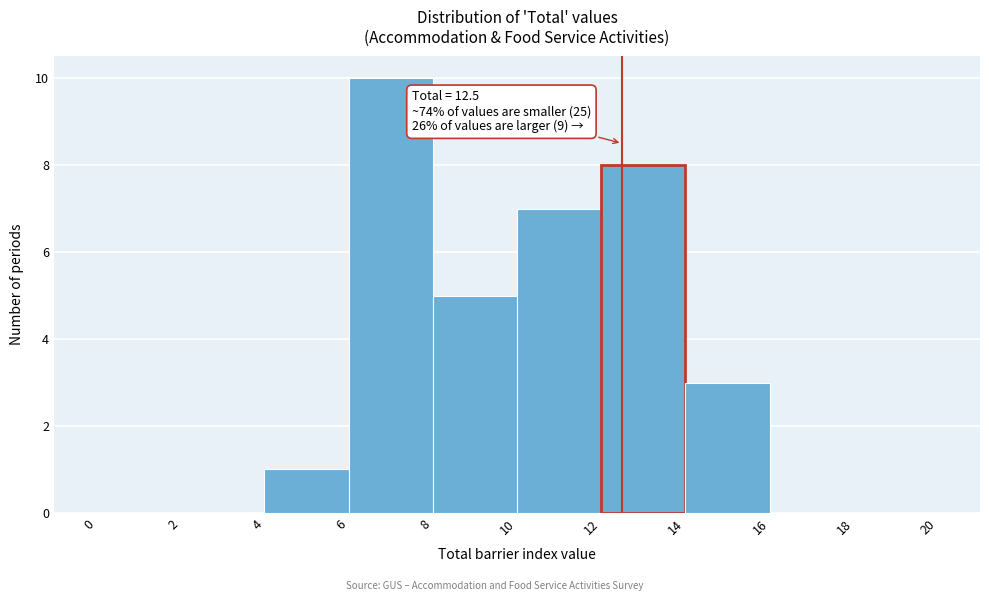

Over which range of the x-axis is the bar tallest?

6 to 8